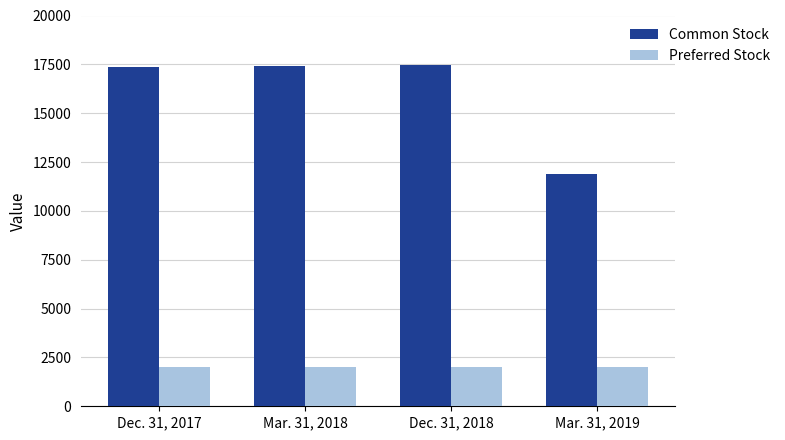

Which series has the largest range (max minus min)?

Common Stock